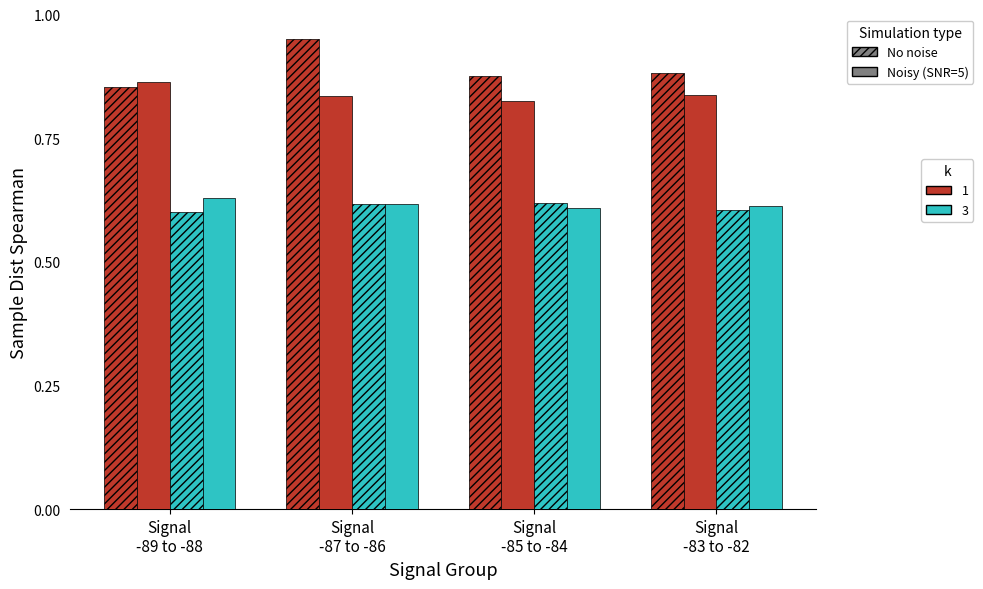

How many bars are there in total?

16